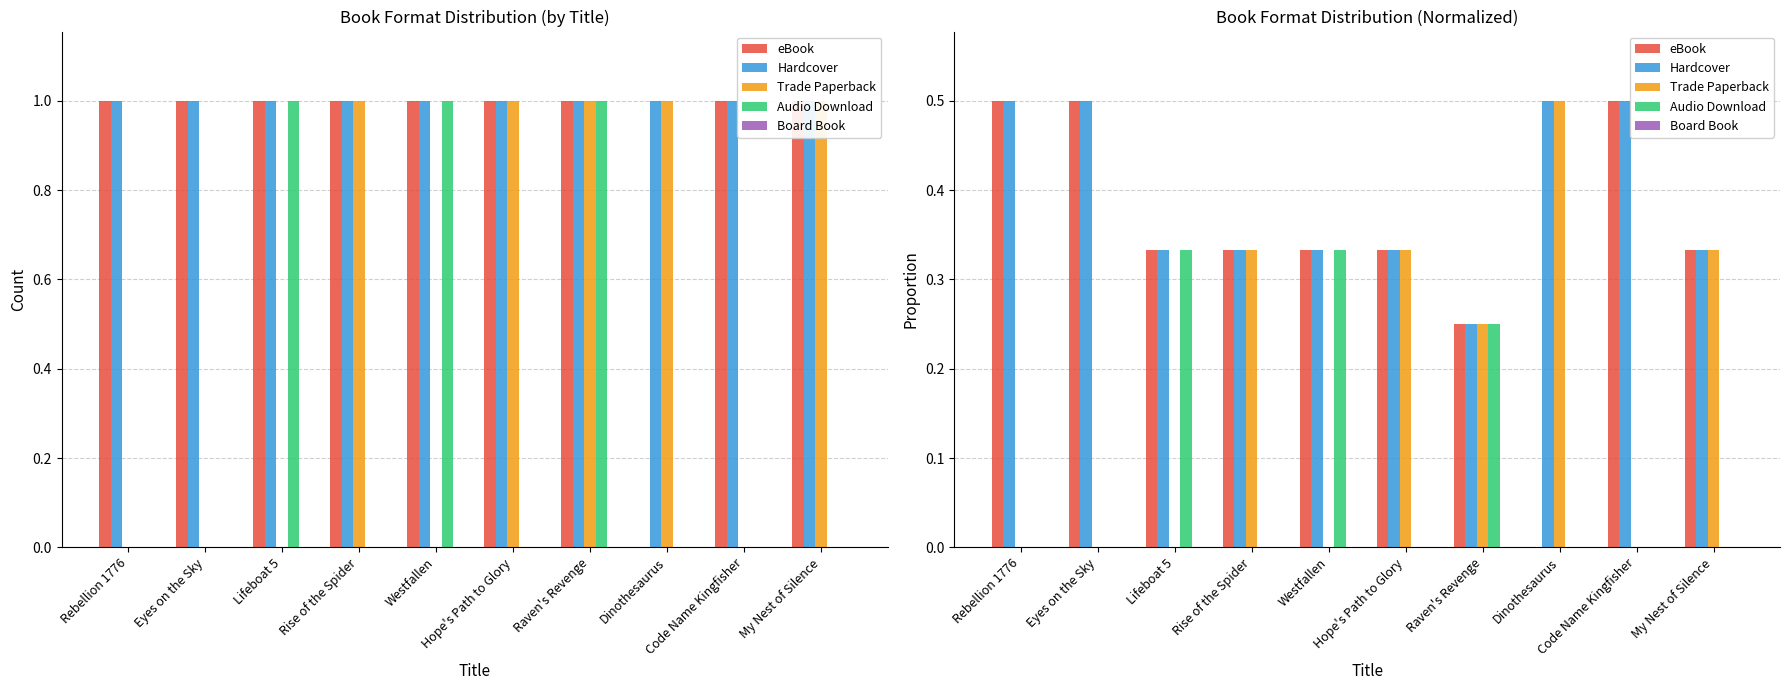

Reading left to right, transcribe all the data shown in this chart.

eBook: Rebellion 1776=0.5	Eyes on the Sky=0.5	Lifeboat 5=0.3	Rise of the Spider=0.3	Westfallen=0.3	Hope's Path to Glory=0.3	Raven's Revenge=0.2	Dinothesaurus=0.0	Code Name Kingfisher=0.5	My Nest of Silence=0.3
Hardcover: Rebellion 1776=0.5	Eyes on the Sky=0.5	Lifeboat 5=0.3	Rise of the Spider=0.3	Westfallen=0.3	Hope's Path to Glory=0.3	Raven's Revenge=0.2	Dinothesaurus=0.5	Code Name Kingfisher=0.5	My Nest of Silence=0.3
Trade Paperback: Rebellion 1776=0.0	Eyes on the Sky=0.0	Lifeboat 5=0.0	Rise of the Spider=0.3	Westfallen=0.0	Hope's Path to Glory=0.3	Raven's Revenge=0.2	Dinothesaurus=0.5	Code Name Kingfisher=0.0	My Nest of Silence=0.3
Audio Download: Rebellion 1776=0.0	Eyes on the Sky=0.0	Lifeboat 5=0.3	Rise of the Spider=0.0	Westfallen=0.3	Hope's Path to Glory=0.0	Raven's Revenge=0.2	Dinothesaurus=0.0	Code Name Kingfisher=0.0	My Nest of Silence=0.0
Board Book: Rebellion 1776=0.0	Eyes on the Sky=0.0	Lifeboat 5=0.0	Rise of the Spider=0.0	Westfallen=0.0	Hope's Path to Glory=0.0	Raven's Revenge=0.0	Dinothesaurus=0.0	Code Name Kingfisher=0.0	My Nest of Silence=0.0